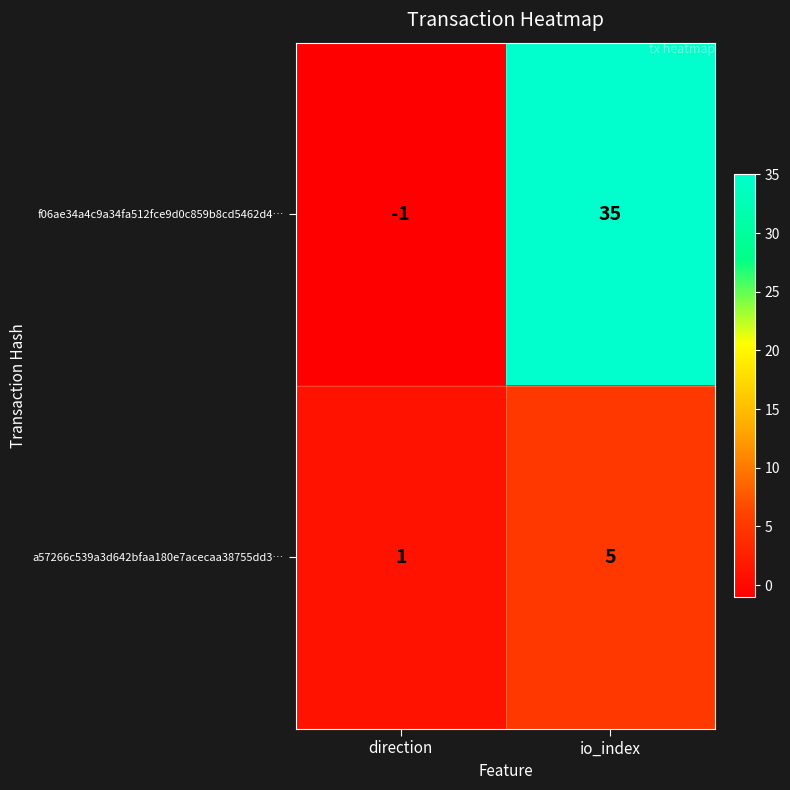

At which category does the chart reach its peak across all series?

io_index